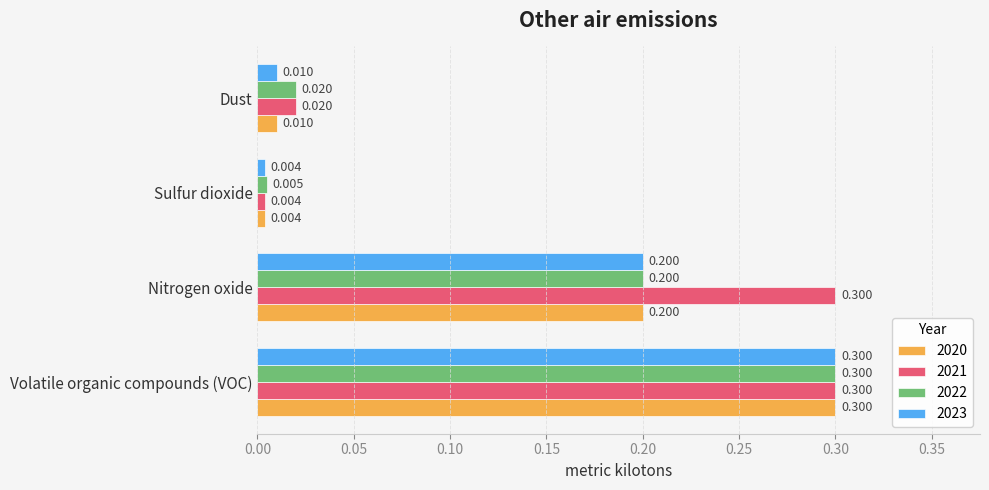

At which category is the sum across all series the highest?

Volatile organic compounds (VOC)